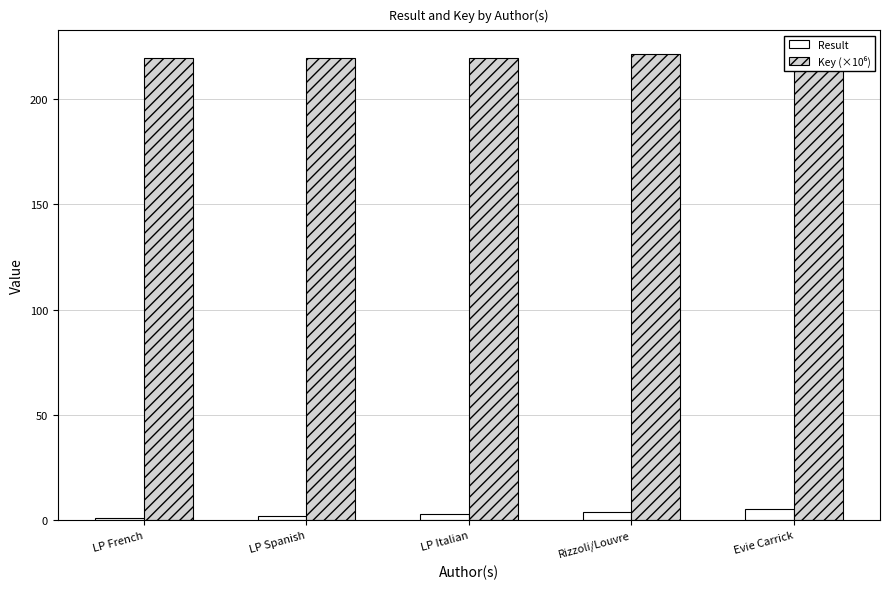

Rank the series at LP Spanish from lowest to highest value.

Result, Key (×10⁶)